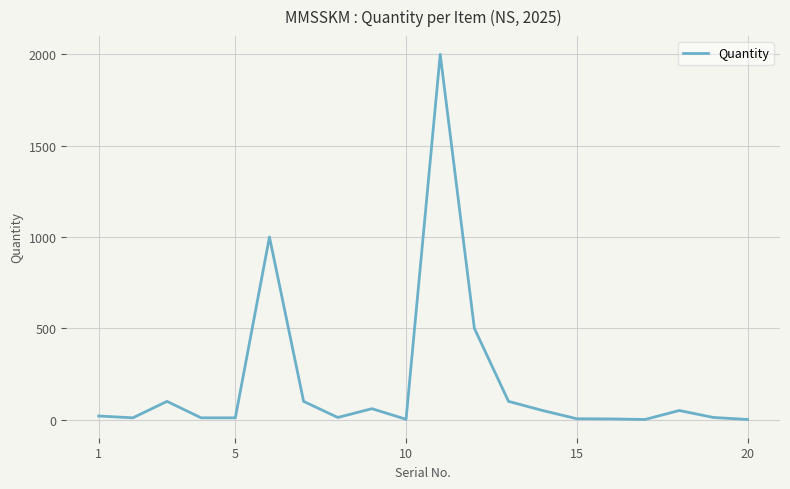

Count the number of data series in this chart.

1